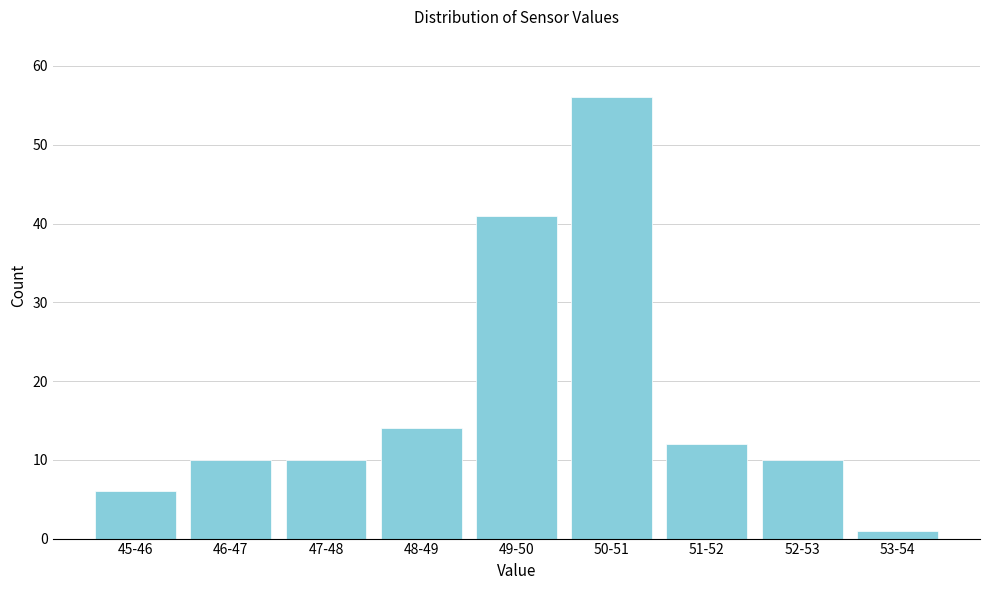

Reading right to left, what are all the values shown in this chart?

53-54=1	52-53=10	51-52=12	50-51=56	49-50=41	48-49=14	47-48=10	46-47=10	45-46=6